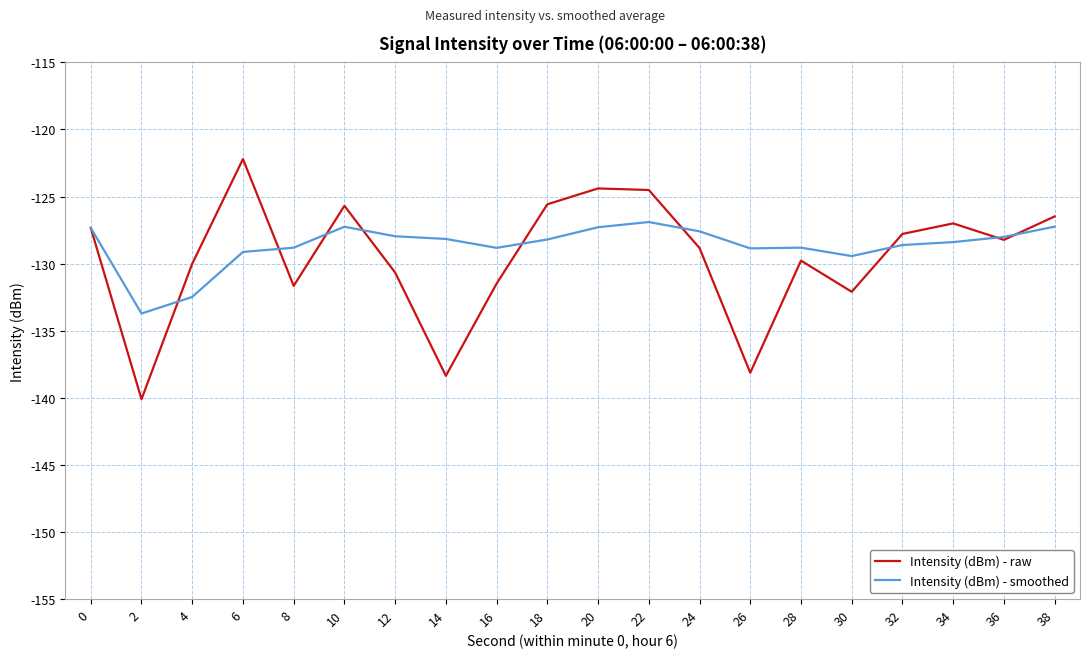

What is the spread (max minus min) of values at 4?

2.5